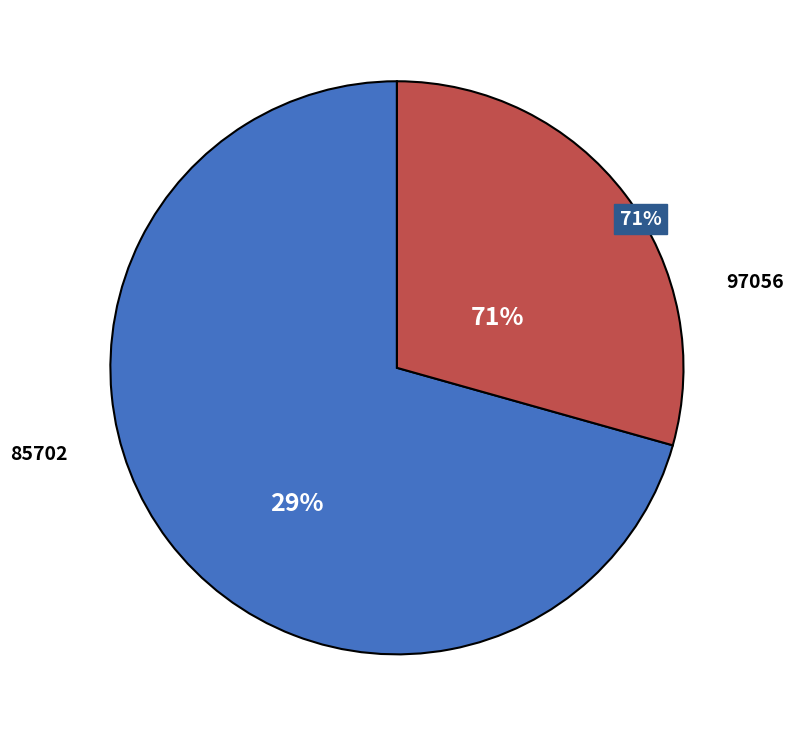

Is it true that 85702 is 29% of the pie?

True